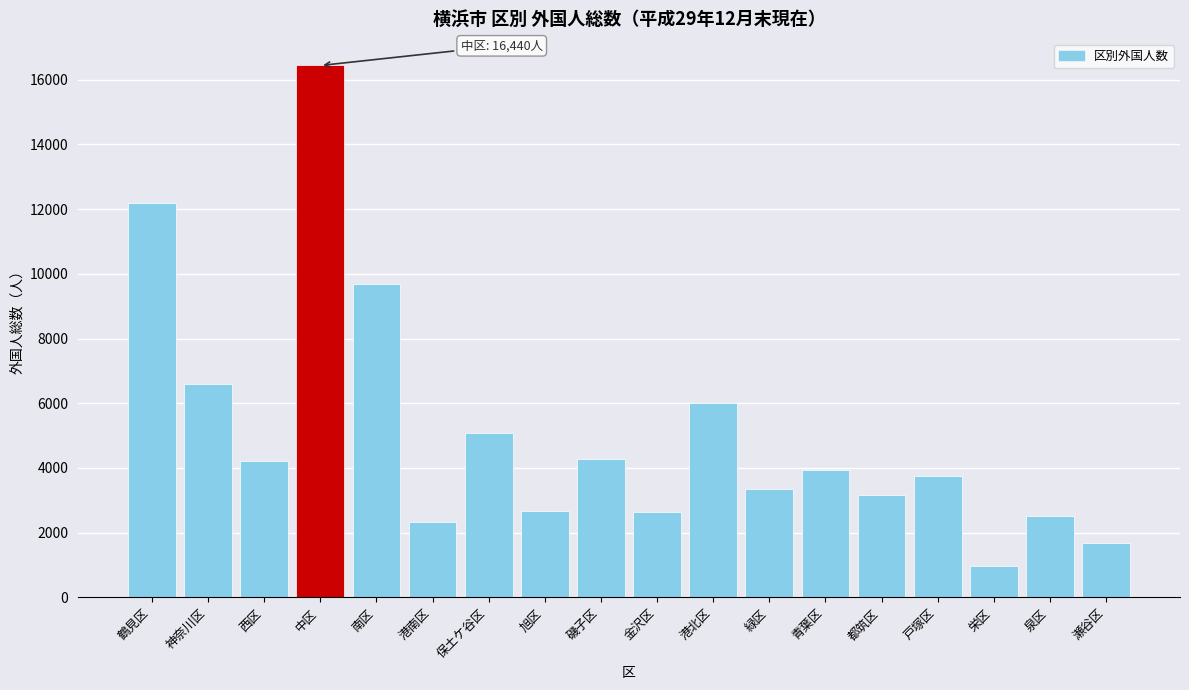

What value does the data have at 金沢区, to the nearest 50?

2650